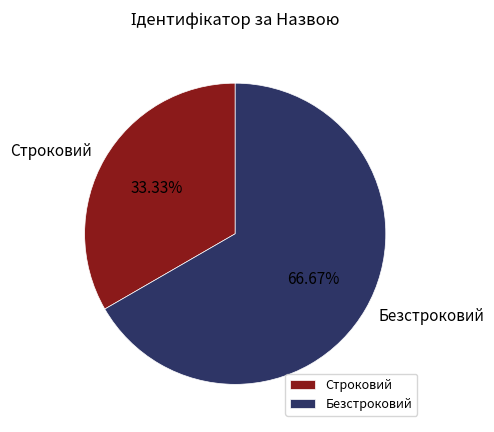

Is it true that Безстроковий is 67% of the pie?

True